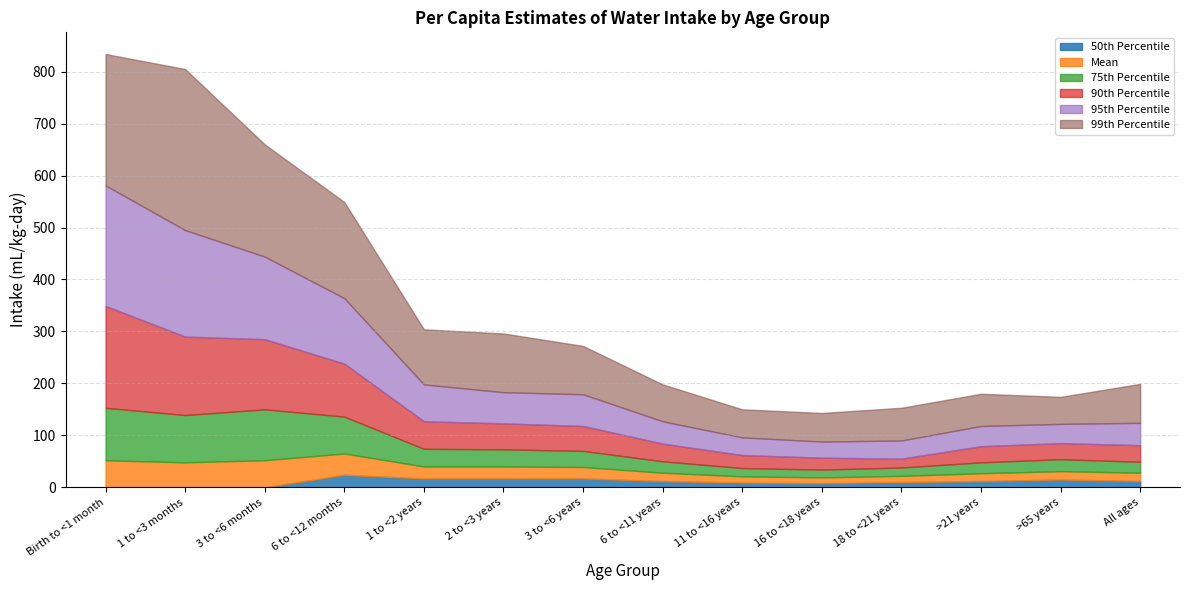

What is the sum of all 99th Percentile values?

1708